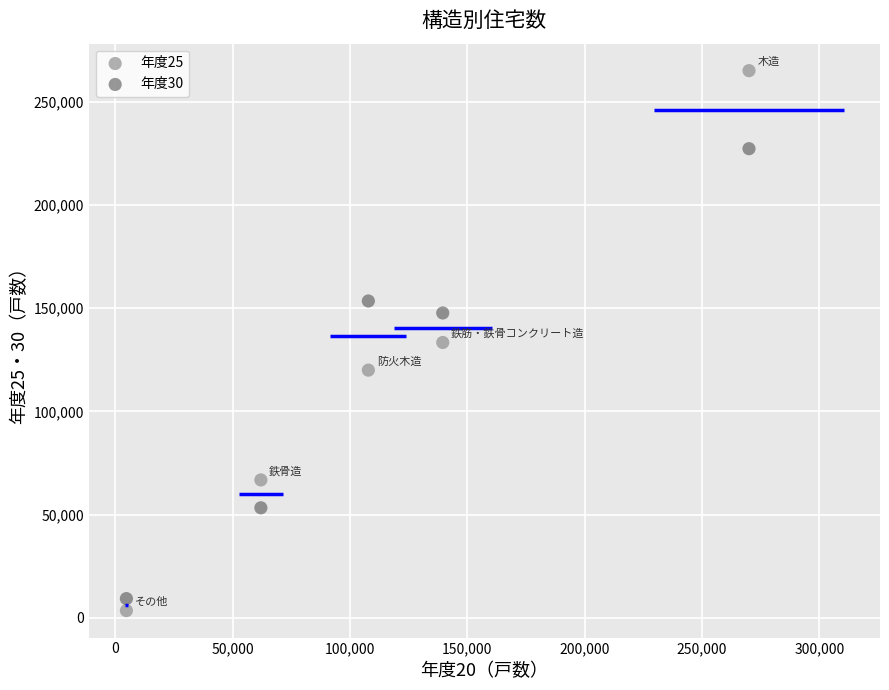

What are all the series names shown in the legend?

年度25, 年度30